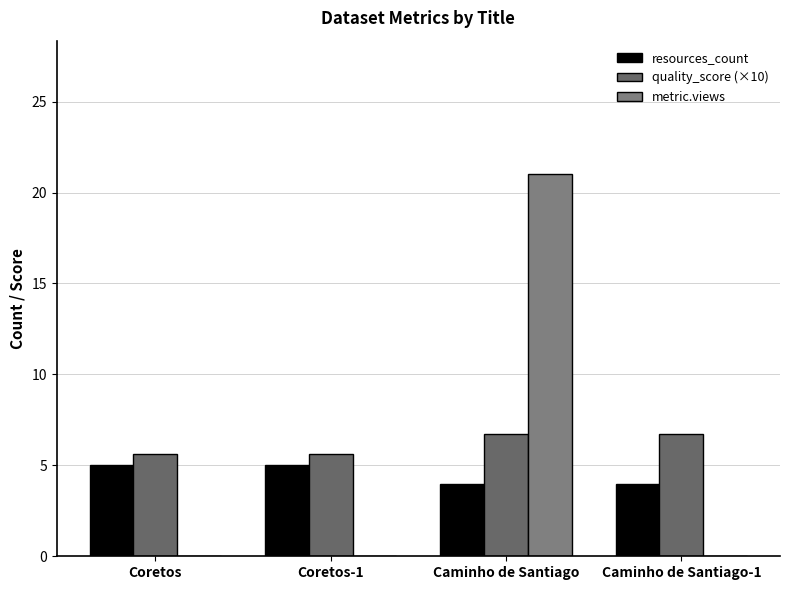

Reading right to left, transcribe all the data shown in this chart.

resources_count: 4.0	4.0	5.0	5.0
quality_score (×10): 6.7	6.7	5.6	5.6
metric.views: 0.0	21.0	0.0	0.0